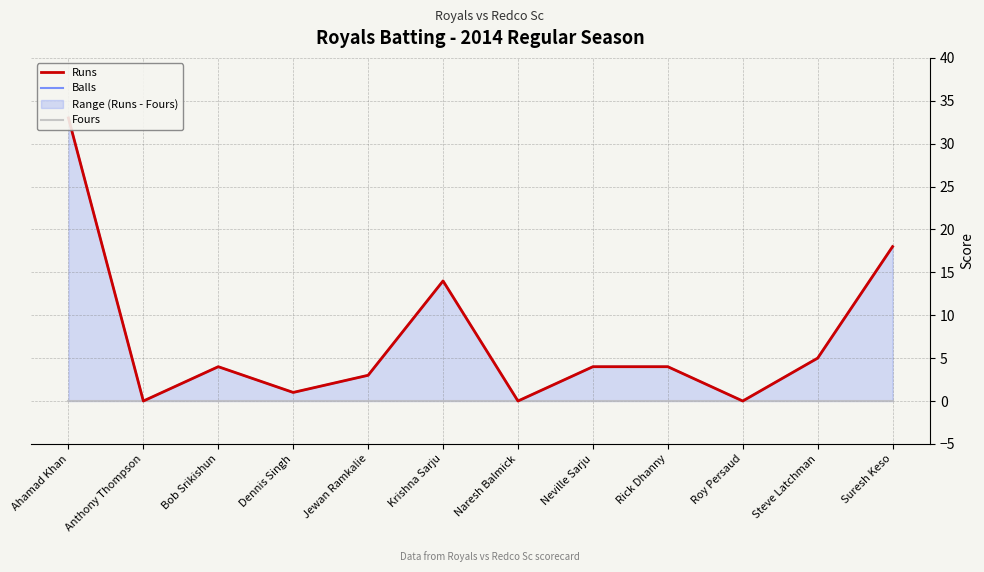

What position from the left is Anthony Thompson?

2